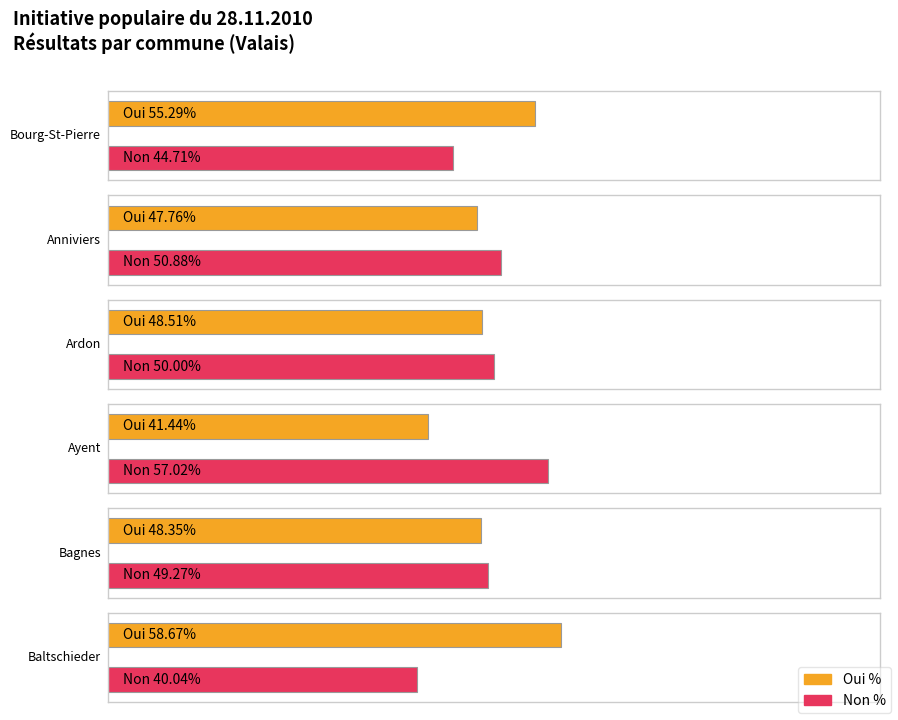

Which series has the largest total across all categories?

Oui %